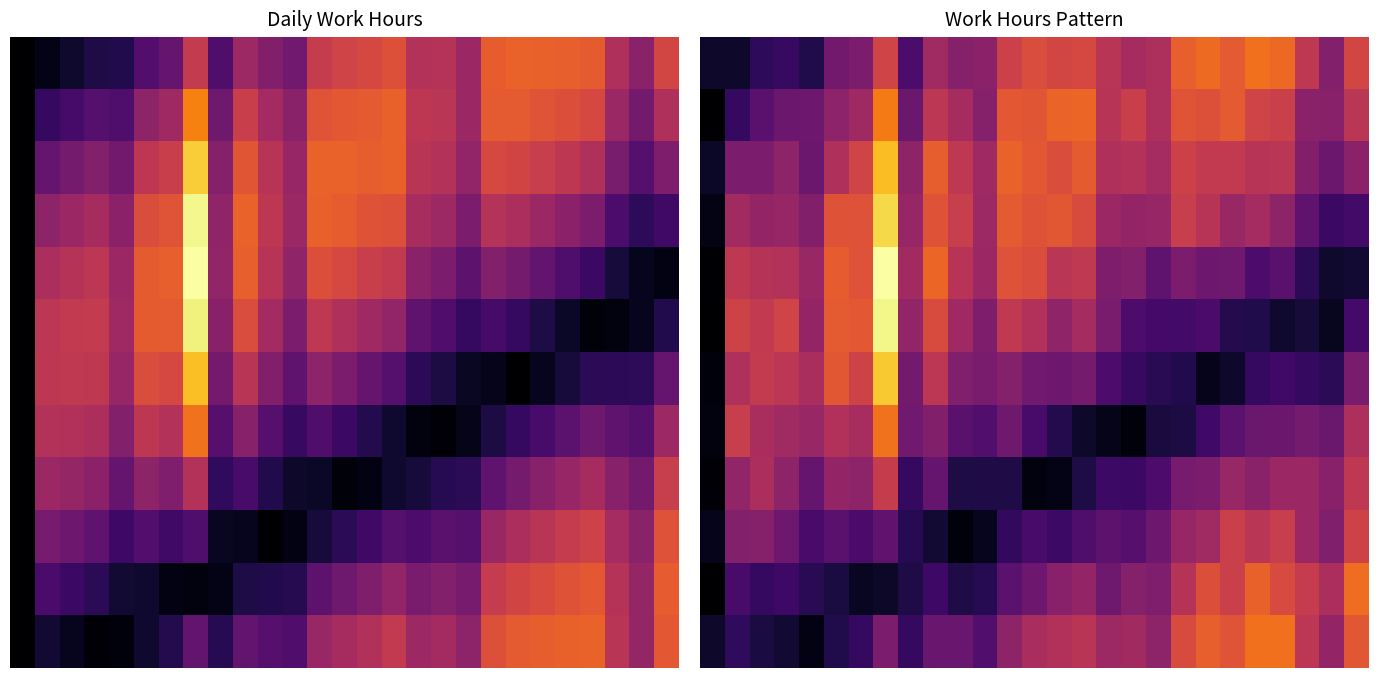

What is the total value across all series at 21?

127.9